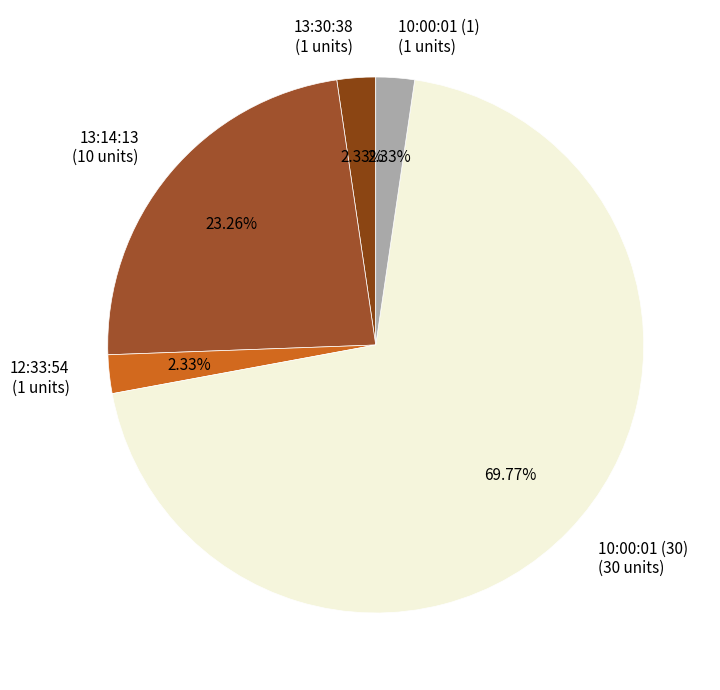

Is 10:00:01 (30) the majority of the pie?

Yes